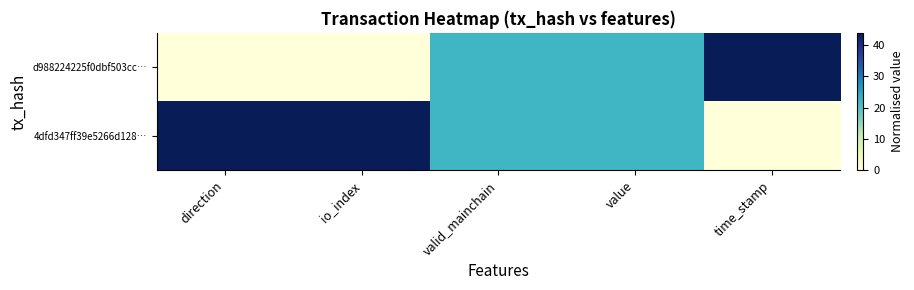

Reading right to left, extract all data points from this chart.

d988224225f0dbf503cc…: time_stamp=44	value=22	valid_mainchain=22	io_index=0	direction=0
4dfd347ff39e5266d128…: time_stamp=0	value=22	valid_mainchain=22	io_index=44	direction=44